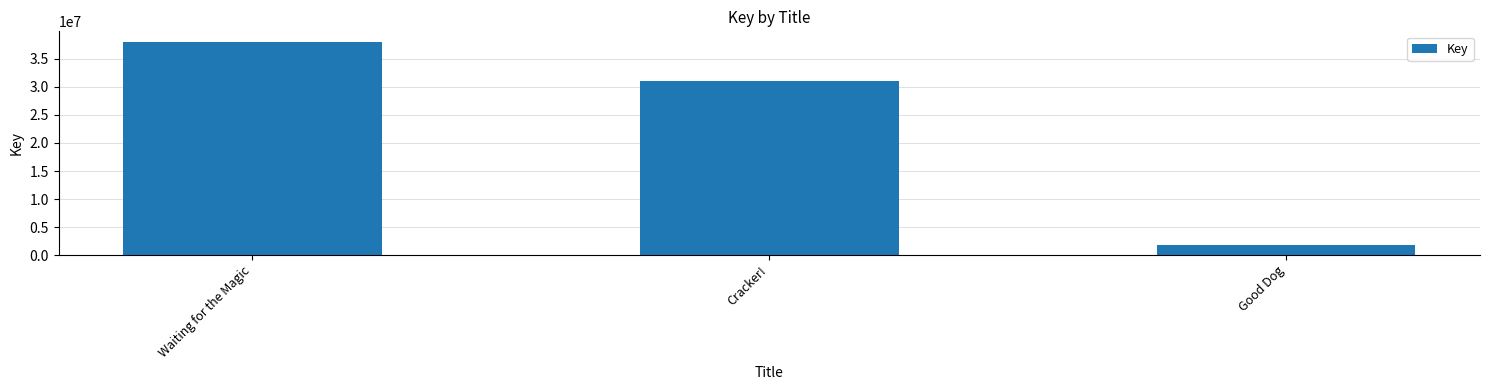

How many data points are less than 31041879?

1